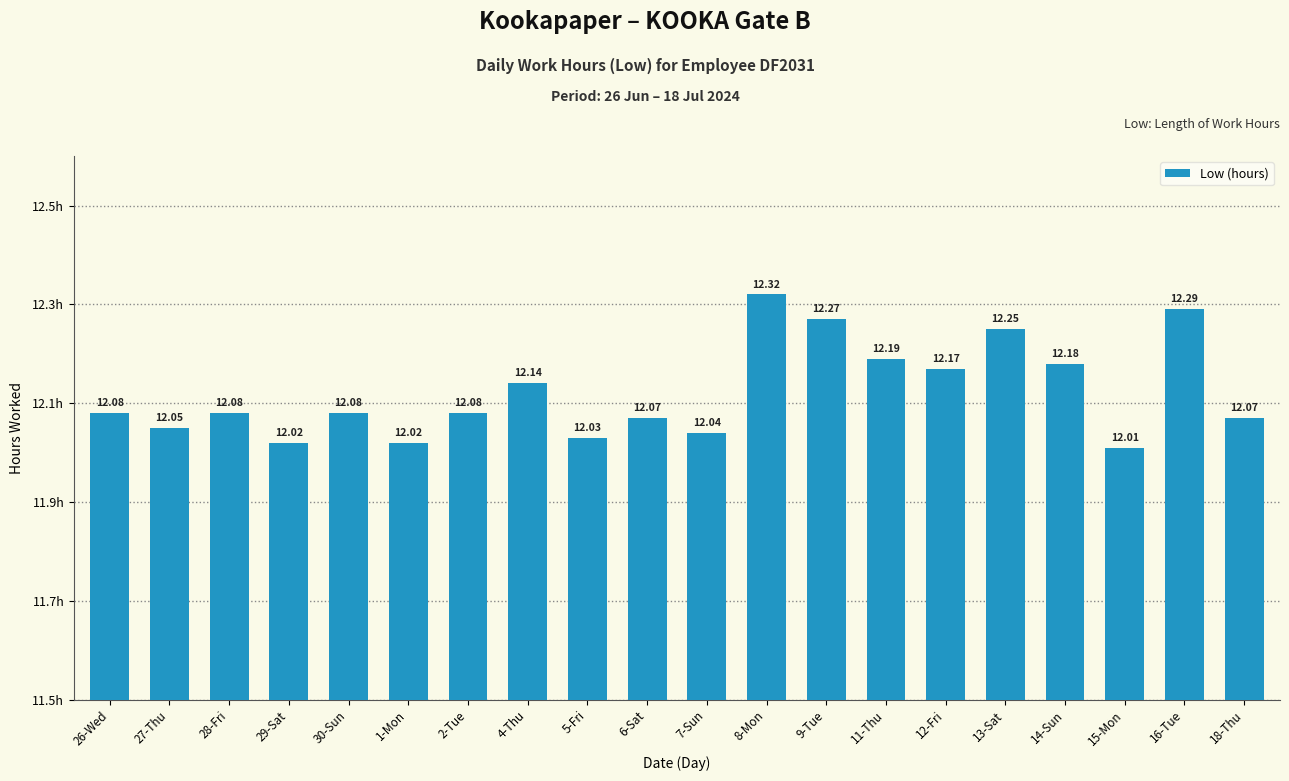

At which category does the chart reach its peak across all series?

8-Mon